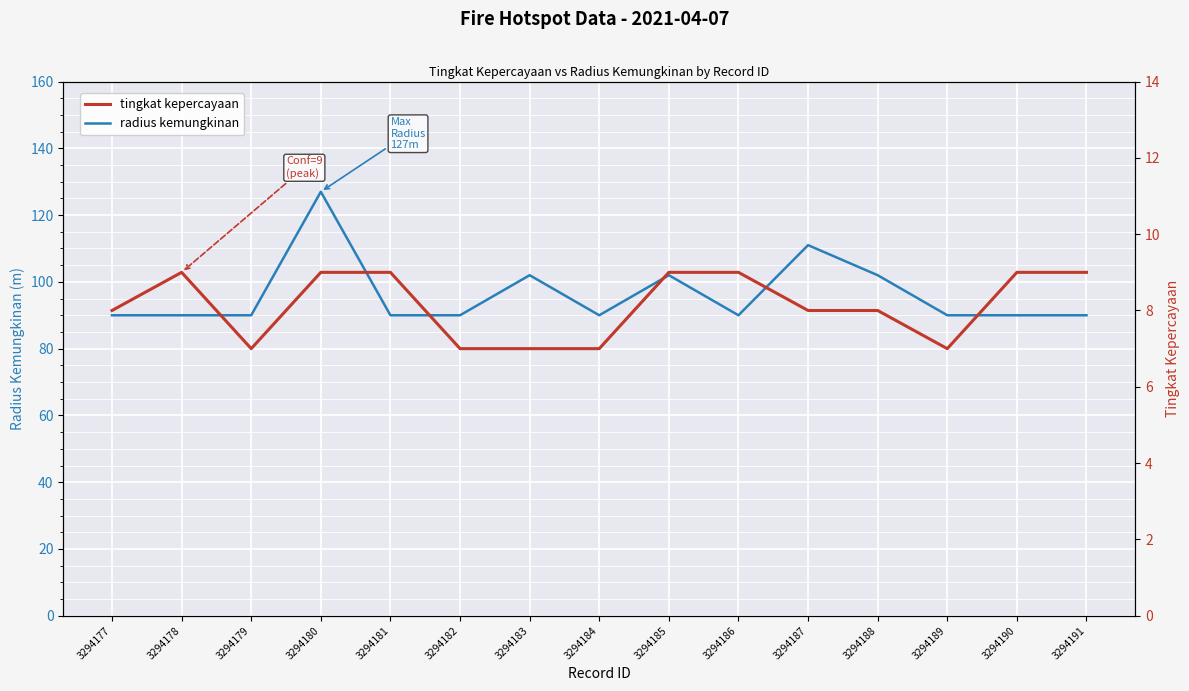

True or false: radius kemungkinan has more than 0 interior local peaks.

True